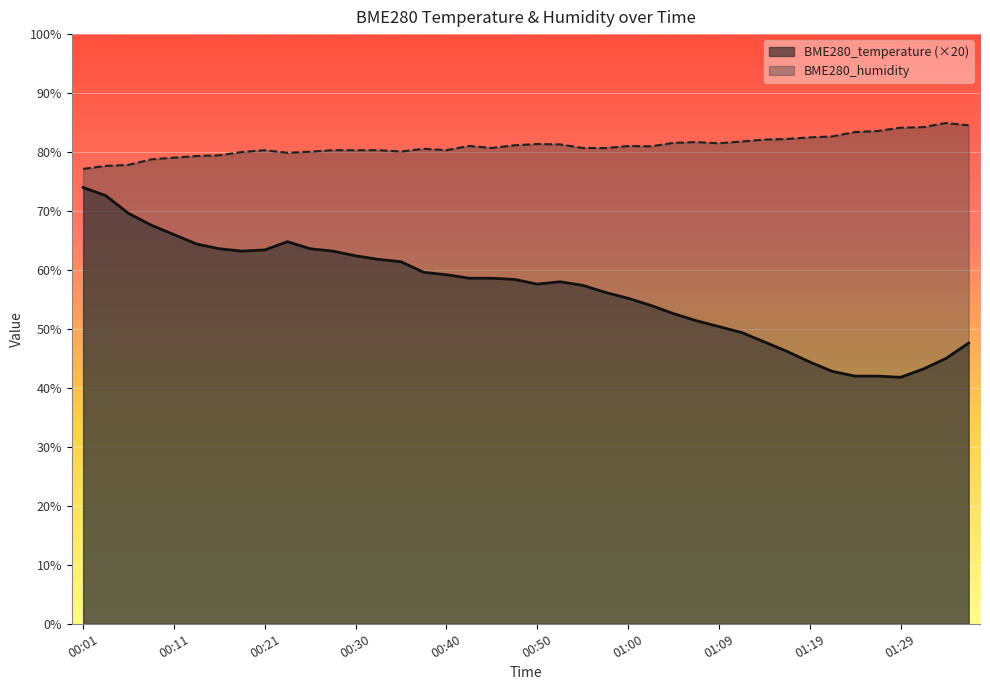

The BME280_humidity series shows 126.0 at 01:24. True or false?

False